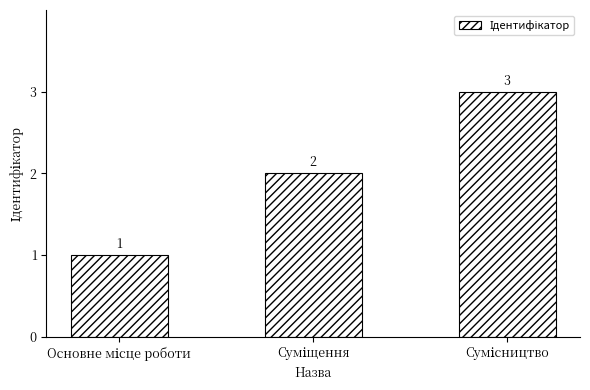

What is the greatest value displayed?

3